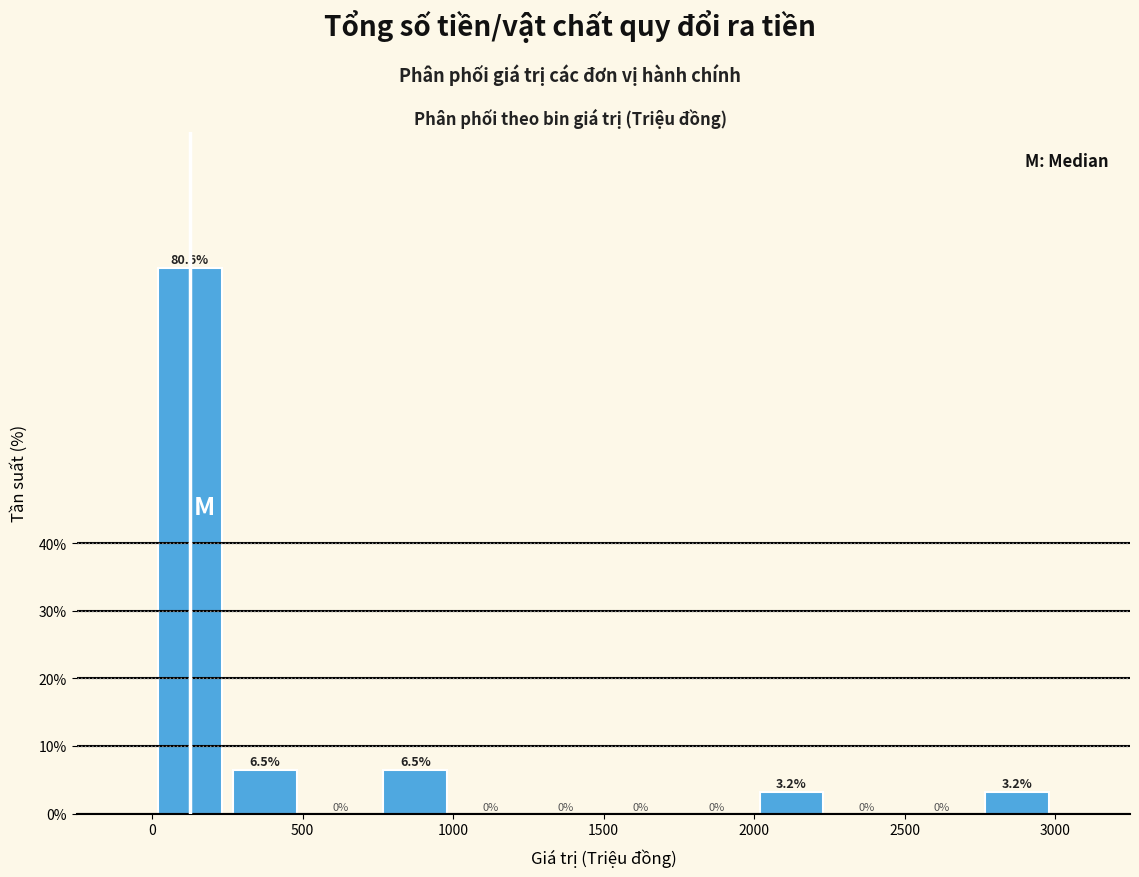

Reading left to right, transcribe this chart: for each bar, give the range it covers on the x-axis and its height. The bar edges are not printed on the chart, so give them approximately, as read against the axis.

0 to 250: 80.6
250 to 500: 6.5
500 to 750: 0.0
750 to 1000: 6.5
1000 to 1250: 0.0
1250 to 1500: 0.0
1500 to 1750: 0.0
1750 to 2000: 0.0
2000 to 2250: 3.2
2250 to 2500: 0.0
2500 to 2750: 0.0
2750 to 3000: 3.2